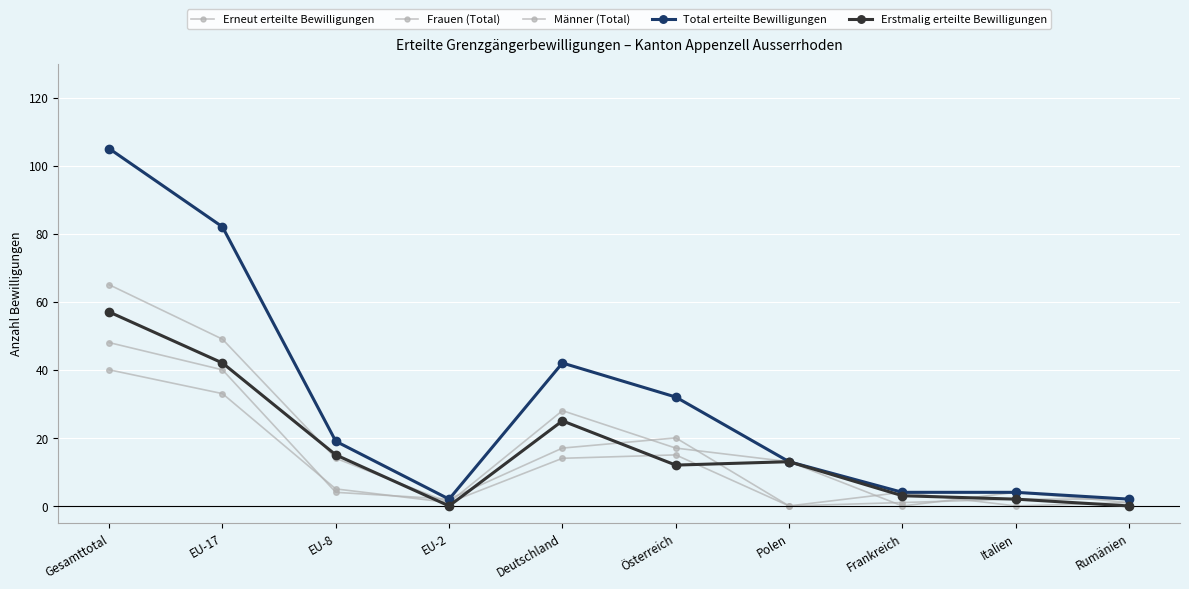

Is this an area chart (filled region under the line)?

No